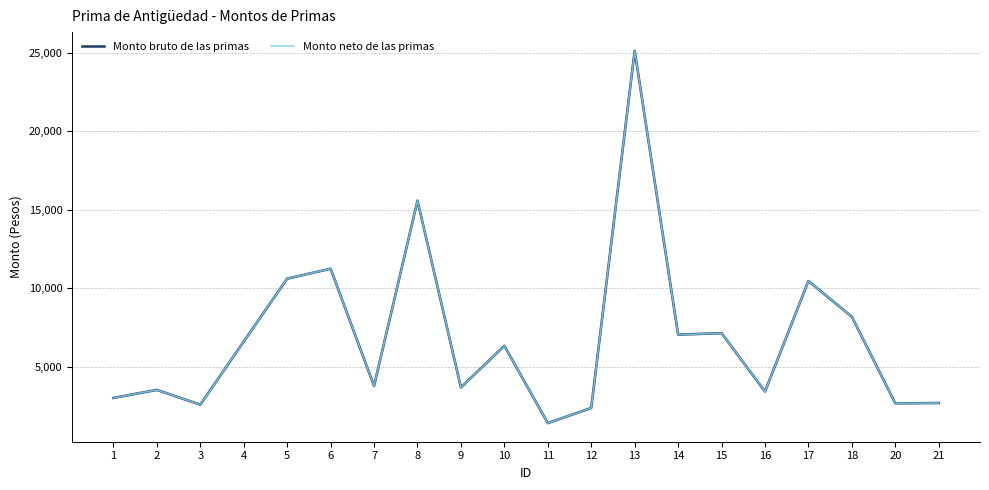

Is this an area chart (filled region under the line)?

No